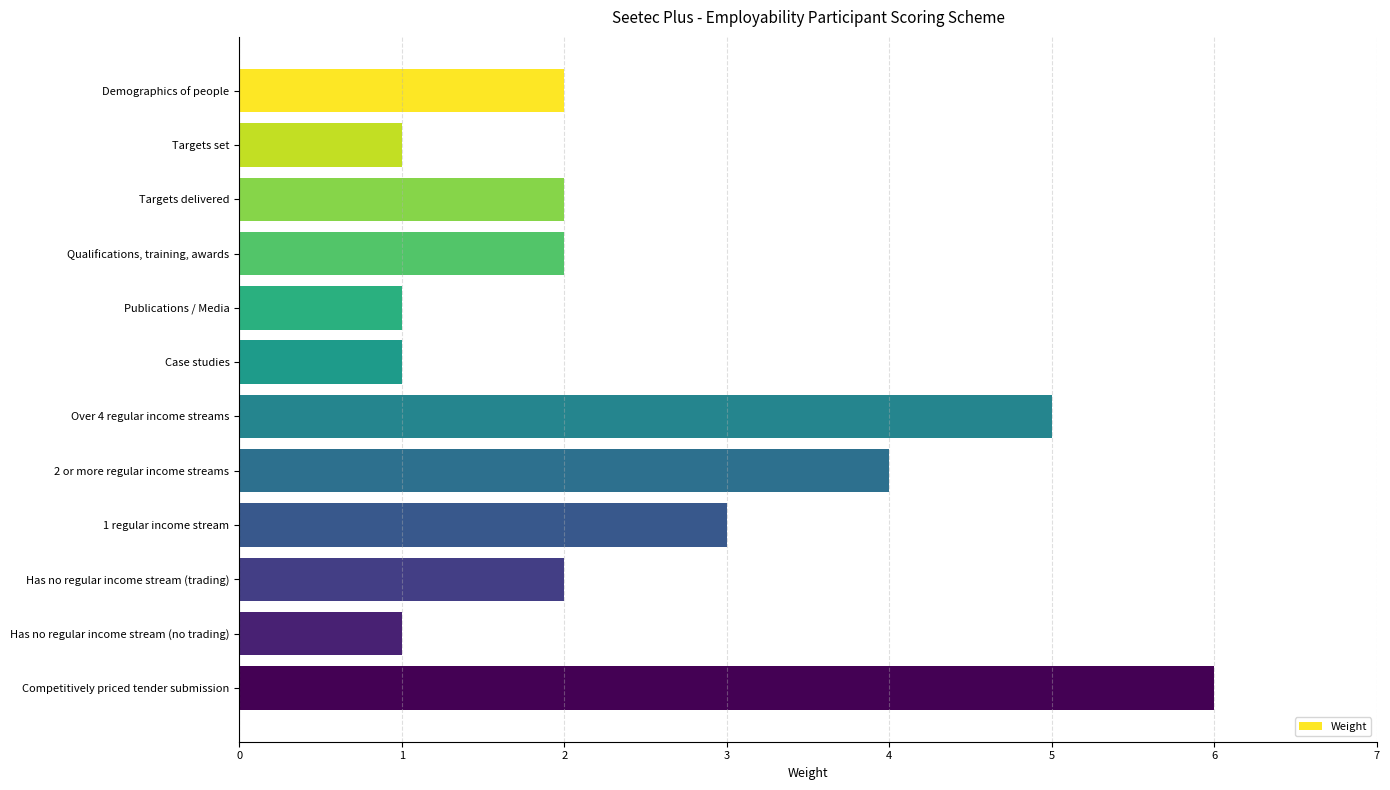

Reading top to bottom, list all the values displayed in this chart.

Demographics of people=2	Targets set=1	Targets delivered=2	Qualifications, training, awards=2	Publications / Media=1	Case studies=1	Over 4 regular income streams=5	2 or more regular income streams=4	1 regular income stream=3	Has no regular income stream (trading)=2	Has no regular income stream (no trading)=1	Competitively priced tender submission=6